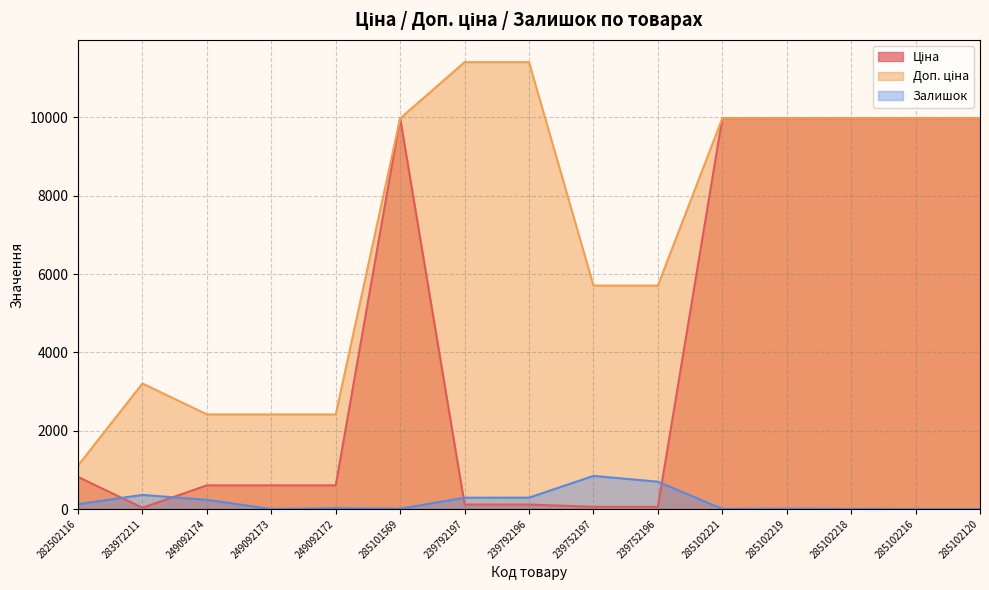

Where is the first local maximum for Доп. ціна?

283972211